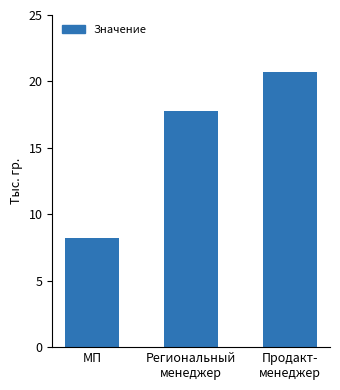

What position from the right is Продакт-
менеджер?

1